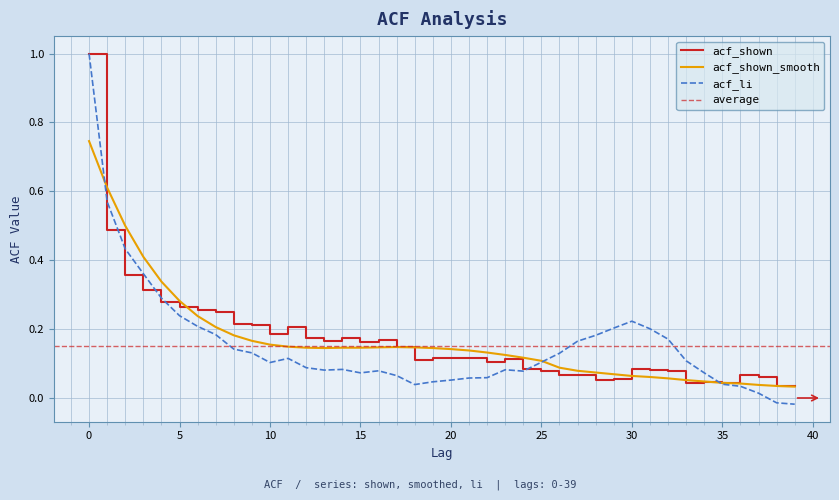

Reading left to right, transcribe all the data shown in this chart.

acf_shown: 0=1.0	1=0.5	2=0.4	3=0.3	4=0.3	5=0.3	6=0.3	7=0.2	8=0.2	9=0.2	10=0.2	11=0.2	12=0.2	13=0.2	14=0.2	15=0.2	16=0.2	17=0.1	18=0.1	19=0.1	20=0.1	21=0.1	22=0.1	23=0.1	24=0.1	25=0.1	26=0.1	27=0.1	28=0.1	29=0.1	30=0.1	31=0.1	32=0.1	33=0.0	34=0.0	35=0.0	36=0.1	37=0.1	38=0.0	39=0.0
acf_shown_smooth: 0=0.7	1=0.6	2=0.5	3=0.4	4=0.3	5=0.3	6=0.2	7=0.2	8=0.2	9=0.2	10=0.2	11=0.1	12=0.1	13=0.1	14=0.1	15=0.1	16=0.1	17=0.1	18=0.1	19=0.1	20=0.1	21=0.1	22=0.1	23=0.1	24=0.1	25=0.1	26=0.1	27=0.1	28=0.1	29=0.1	30=0.1	31=0.1	32=0.1	33=0.1	34=0.0	35=0.0	36=0.0	37=0.0	38=0.0	39=0.0
acf_li: 0=1.0	1=0.6	2=0.4	3=0.4	4=0.3	5=0.2	6=0.2	7=0.2	8=0.1	9=0.1	10=0.1	11=0.1	12=0.1	13=0.1	14=0.1	15=0.1	16=0.1	17=0.1	18=0.0	19=0.0	20=0.1	21=0.1	22=0.1	23=0.1	24=0.1	25=0.1	26=0.1	27=0.2	28=0.2	29=0.2	30=0.2	31=0.2	32=0.2	33=0.1	34=0.1	35=0.0	36=0.0	37=0.0	38=-0.0	39=-0.0